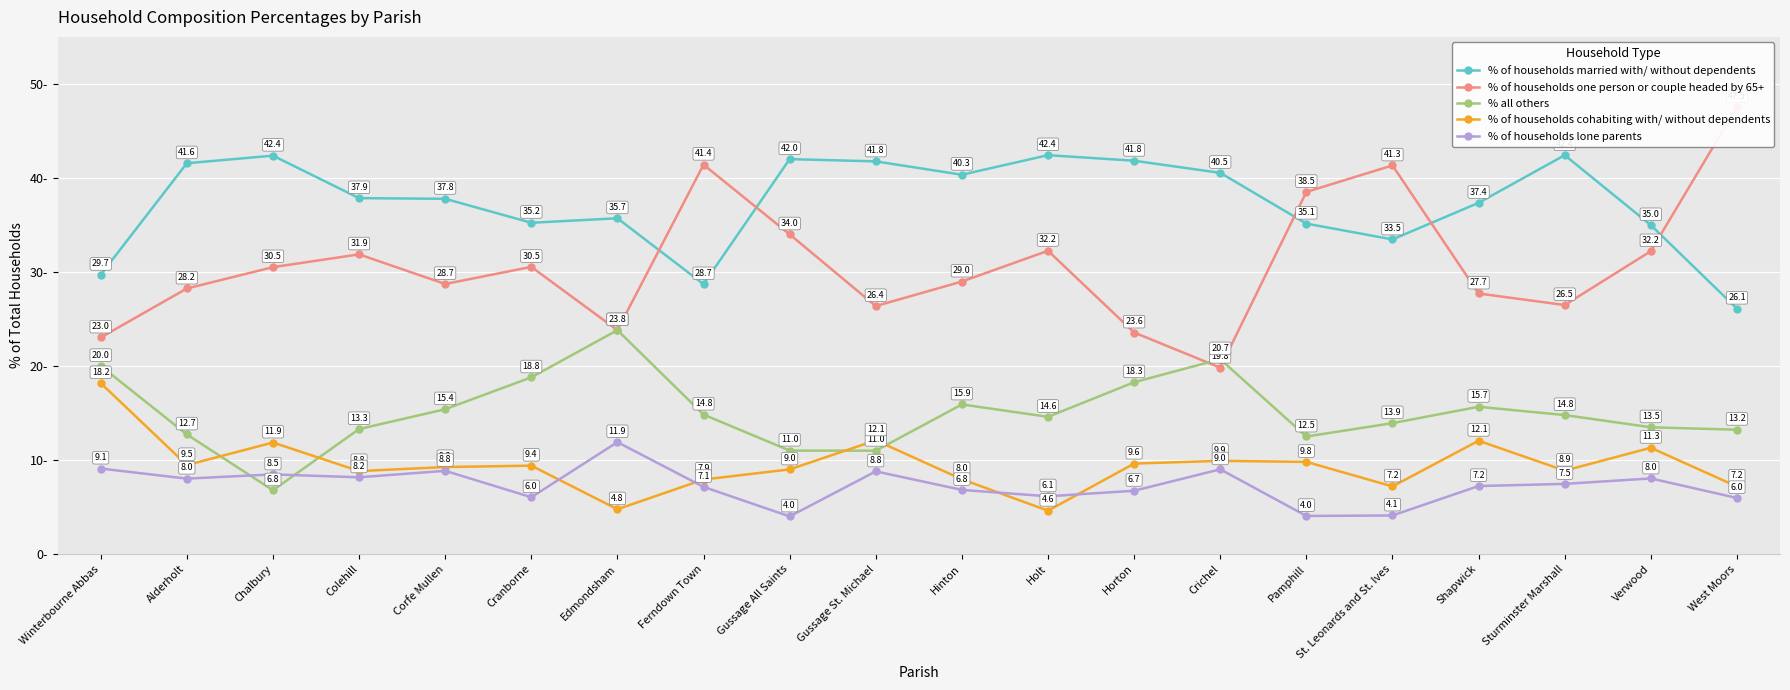

At which label is % of households one person or couple headed by 65+ closest to 33?

Holt